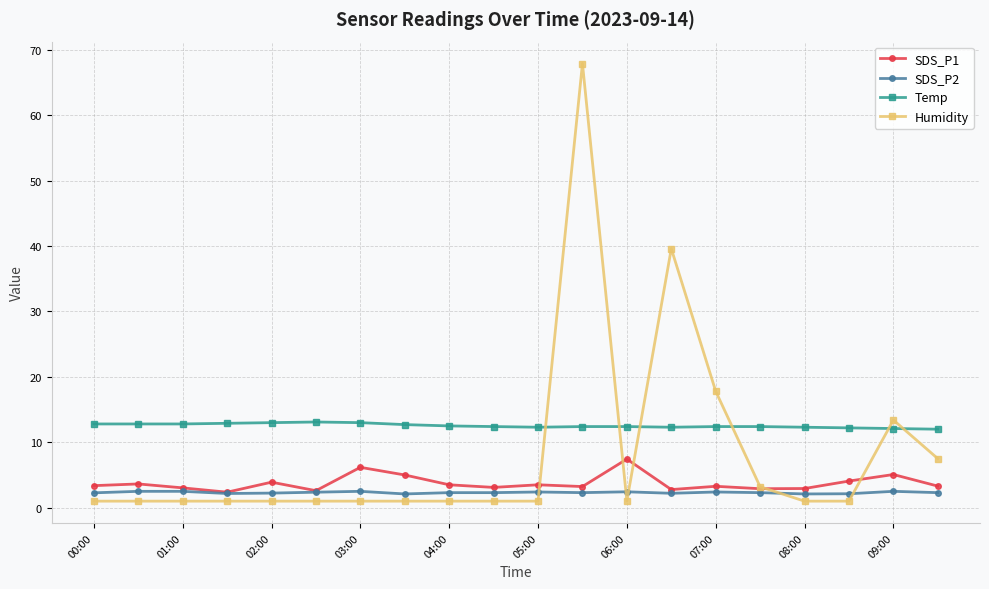

How many categories are shown in the chart?

20